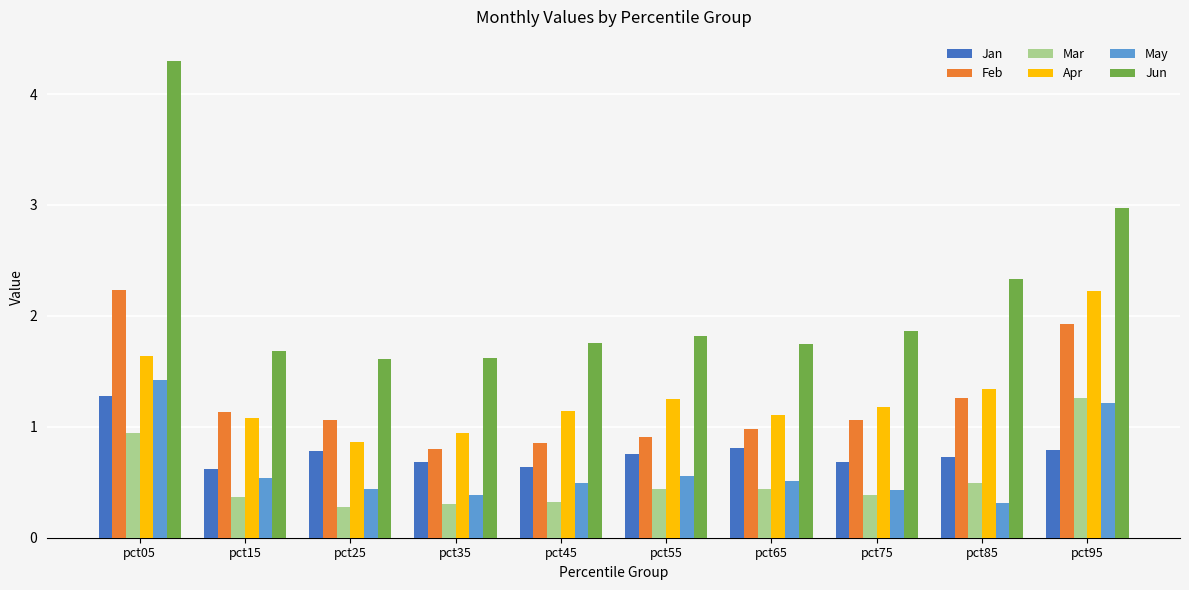

What is the maximum value shown in the chart?

4.3